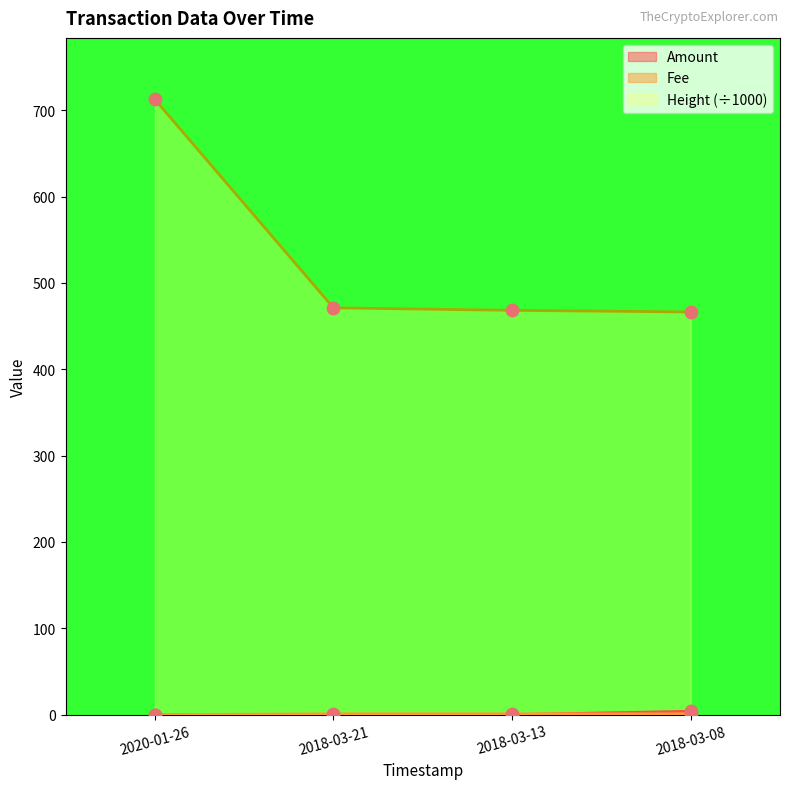

Which series has the largest total across all categories?

Height (÷1000)